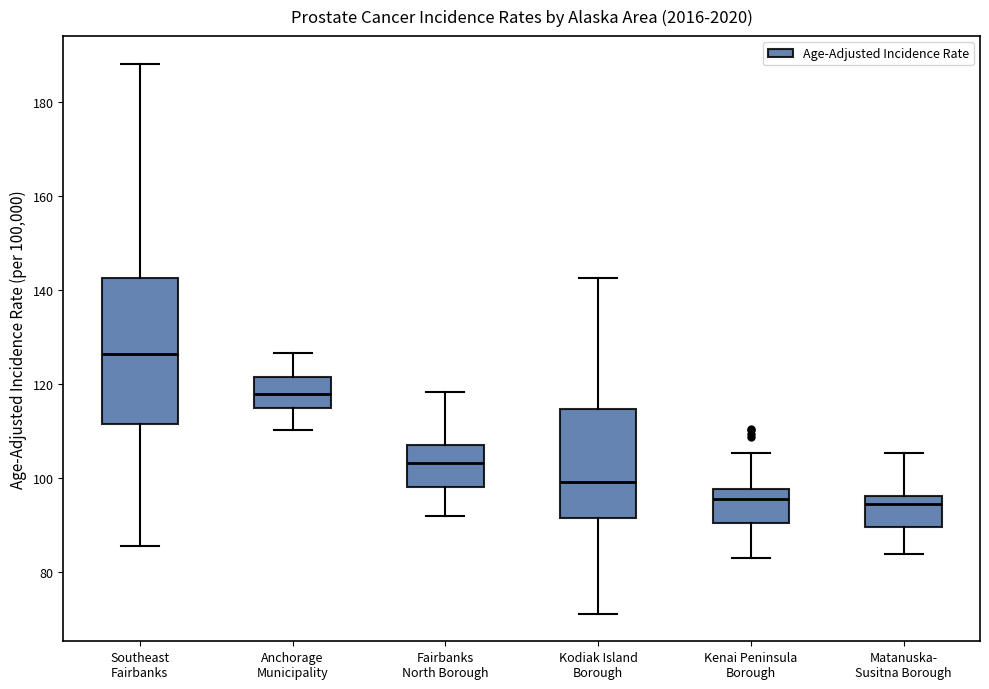

Reading left to right, transcribe this box plot: for each box, give where its median line is, the range the box spans, and where its two whiskers end, as read against the y-axis. The values are not printed on the chart, so give them approximately, as read against the axis.

Southeast Fairbanks: median 126, box 112 to 142, whiskers 86 to 188
Anchorage Municipality: median 118, box 114 to 122, whiskers 110 to 126
Fairbanks North Borough: median 104, box 98 to 108, whiskers 92 to 118
Kodiak Island Borough: median 100, box 92 to 114, whiskers 72 to 142
Kenai Peninsula Borough: median 96, box 90 to 98, whiskers 84 to 106
Matanuska- Susitna Borough: median 94, box 90 to 96, whiskers 84 to 106